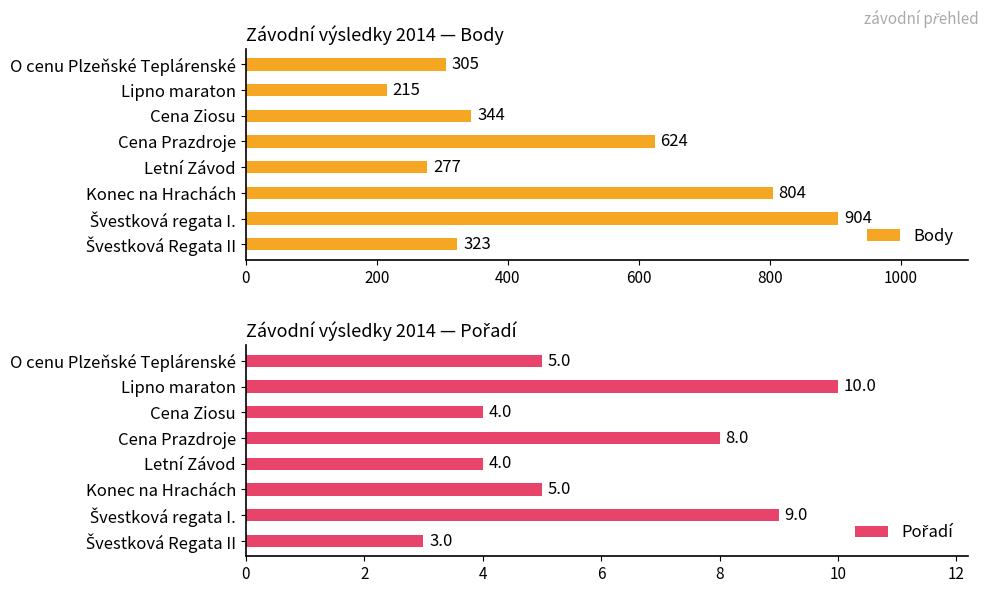

True or false: Body has a value of 344 at Cena Ziosu.

True